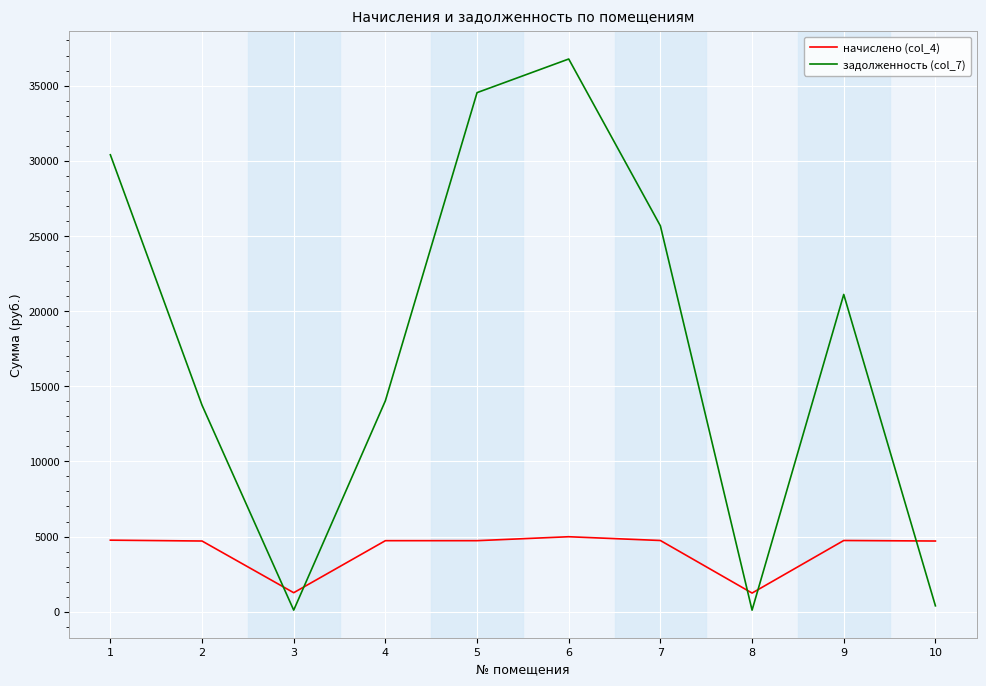

Is this an area chart (filled region under the line)?

No